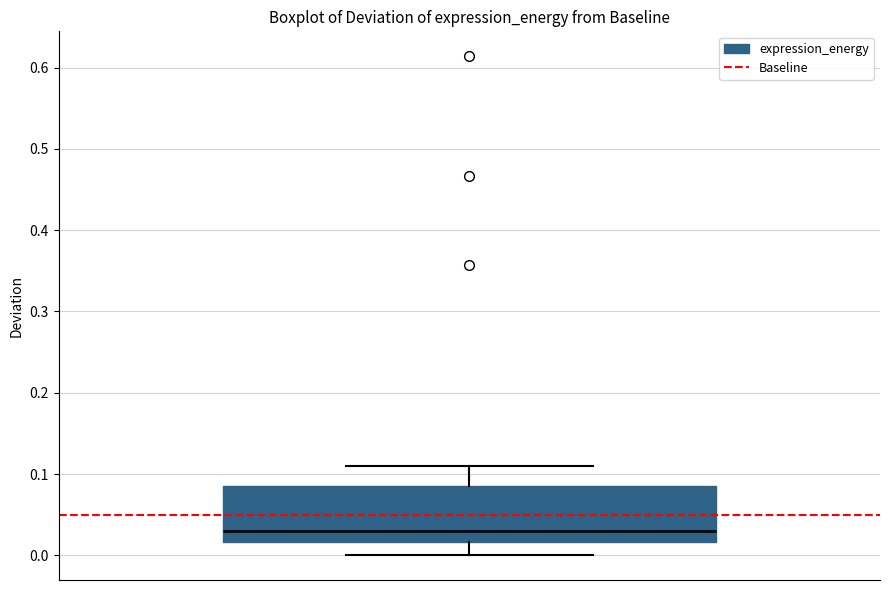

Read this box plot against the y-axis: the position of the median line, the range covered by the box, and the ends of both whiskers. The values are not printed on the chart, so give them approximately, as read against the axis.

median 0.03, box 0.02 to 0.08, whiskers 0.00 to 0.11